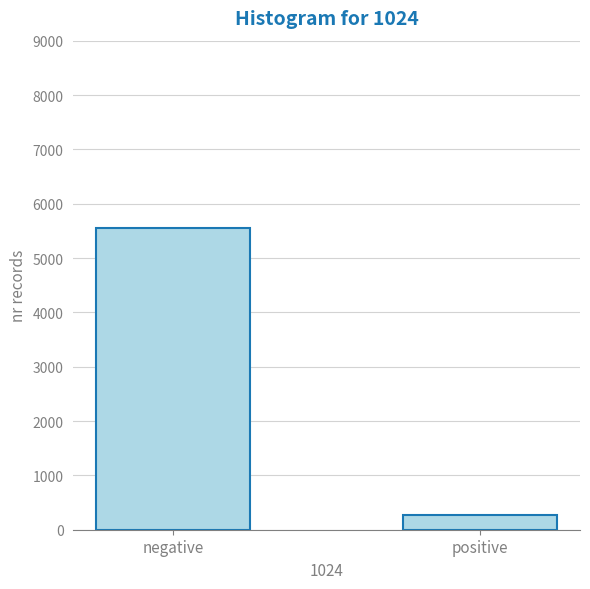

Reading right to left, what are all the values shown in this chart?

positive=270	negative=5555